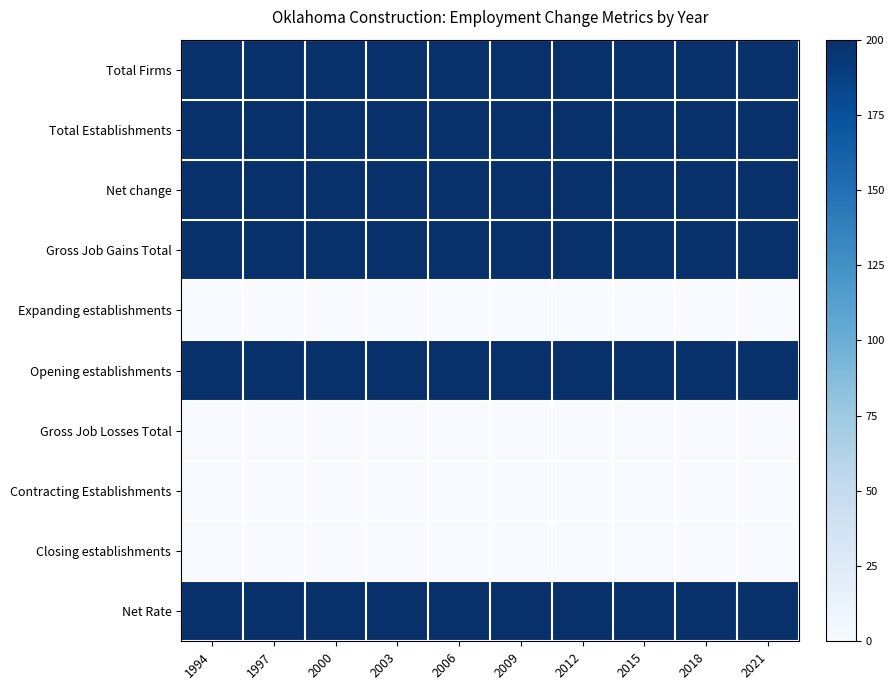

List the series in order of their peak value, lowest first.

Expanding establishments, Gross Job Losses Total, Contracting Establishments, Closing establishments, Total Firms, Total Establishments, Net change, Gross Job Gains Total, Opening establishments, Net Rate